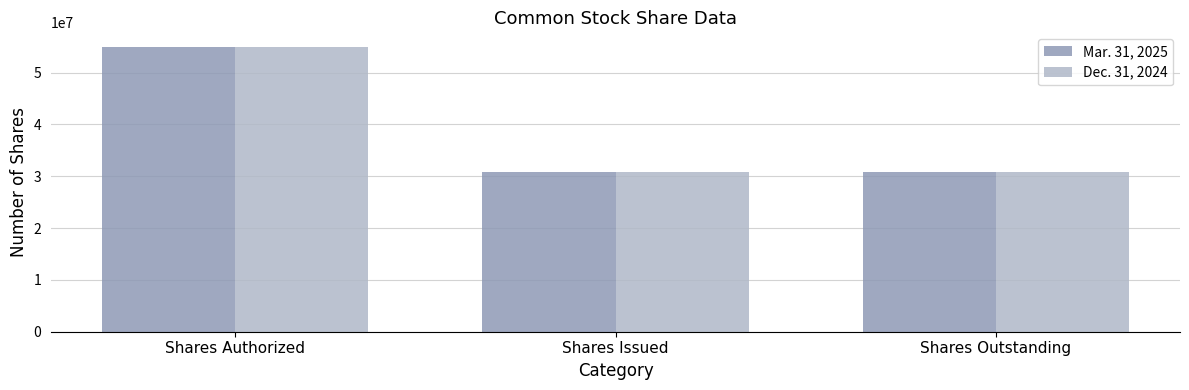

True or false: Dec. 31, 2024 has a value of 75944451 at Shares Authorized.

False